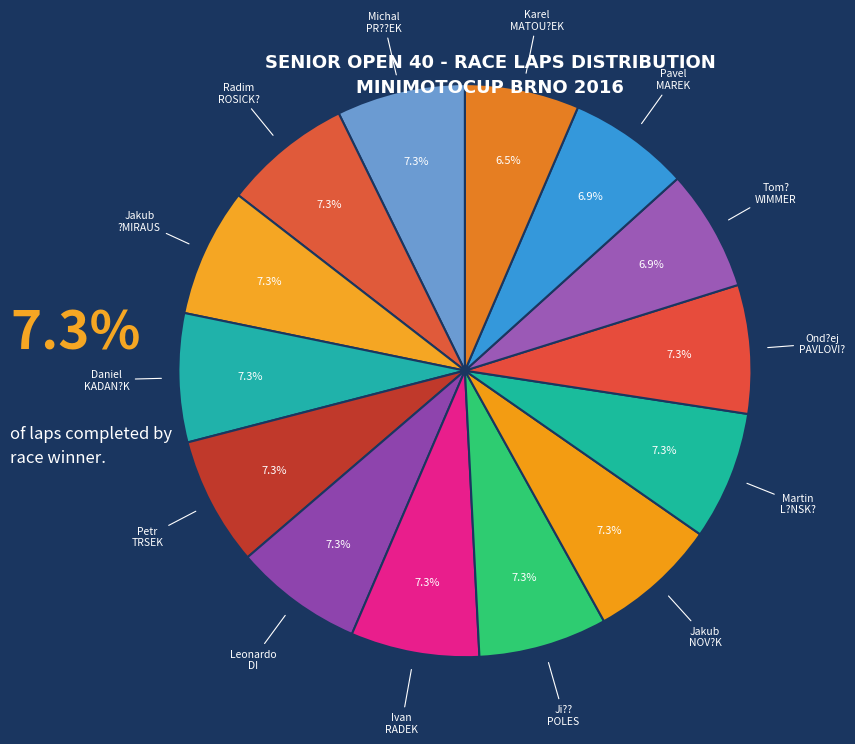

Is there any slice that represents more than half of the pie?

No